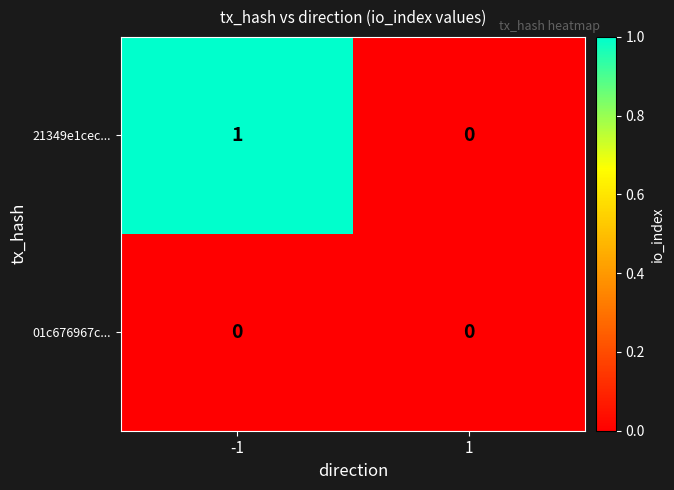

Which series has the widest spread of values?

21349e1cec...